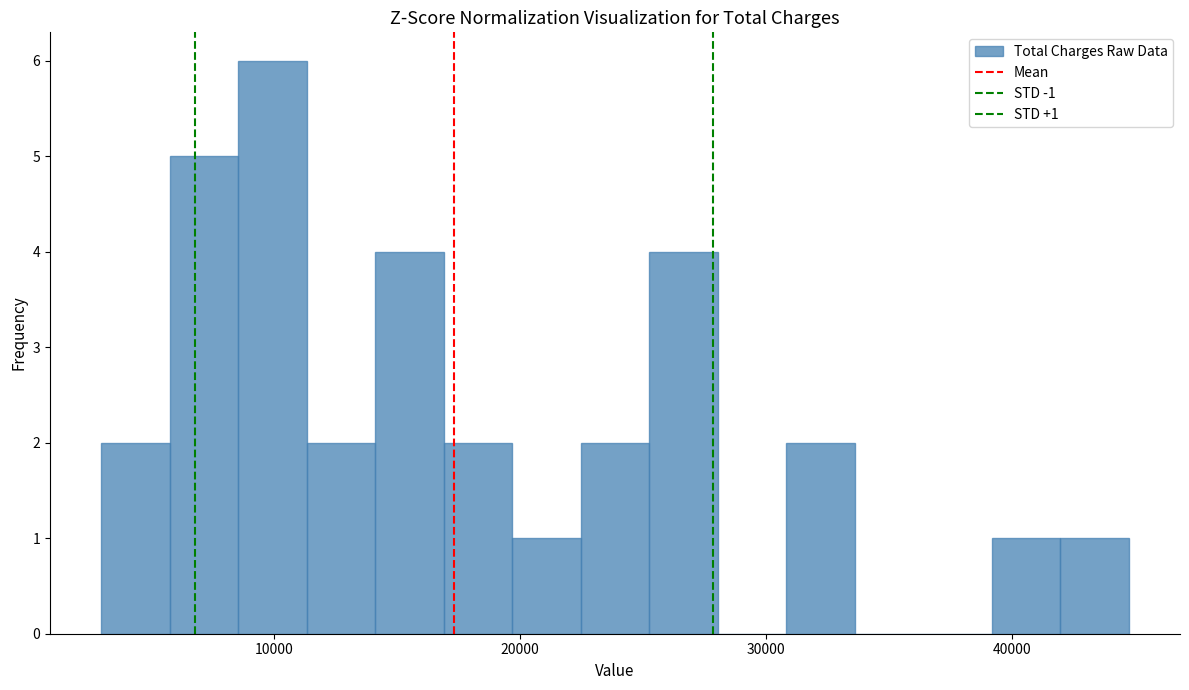

Around what value on the x-axis is the tallest bar? Give the approximate position of its centre, as read against the axis.

10000